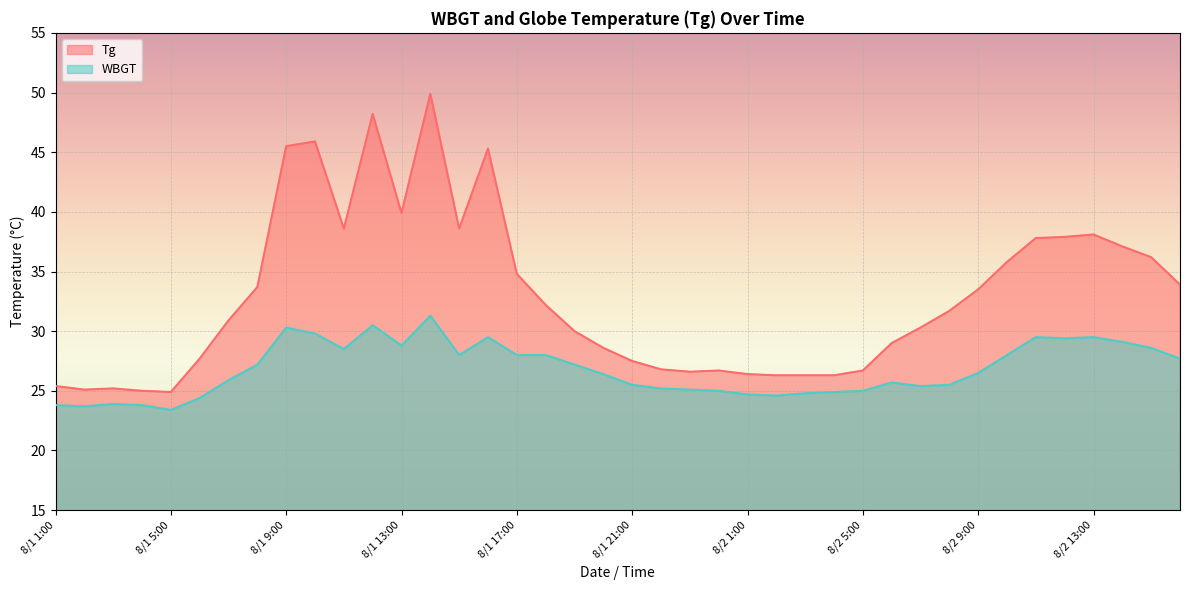

Which category has the highest value across all series?

8/1 14:00